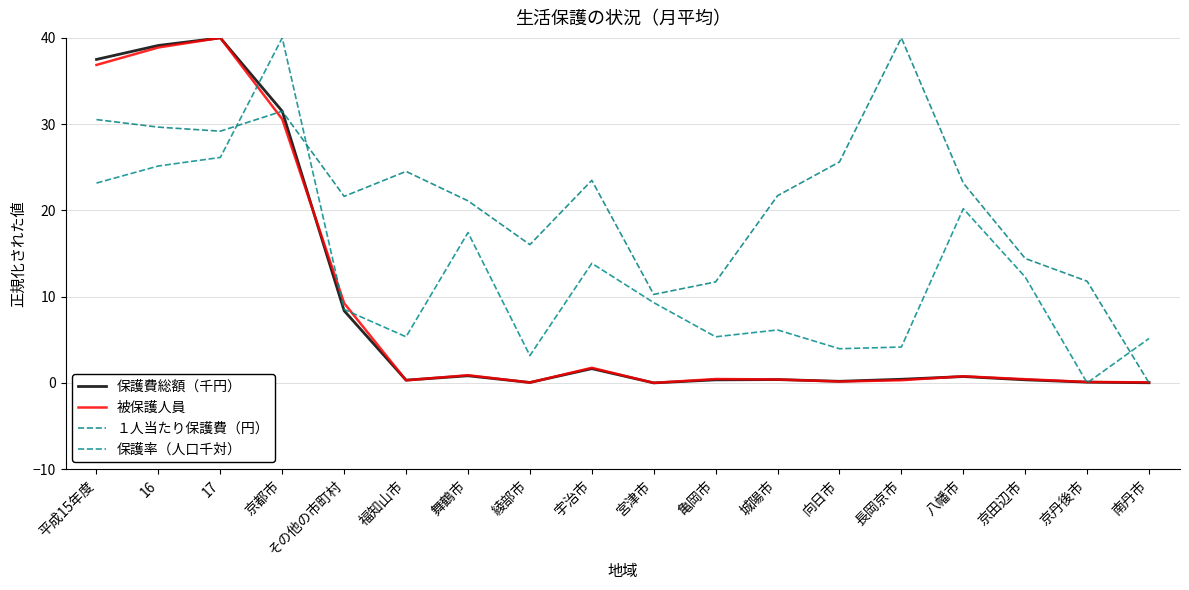

True or false: 被保護人員 has more than 1 interior local peaks.

True